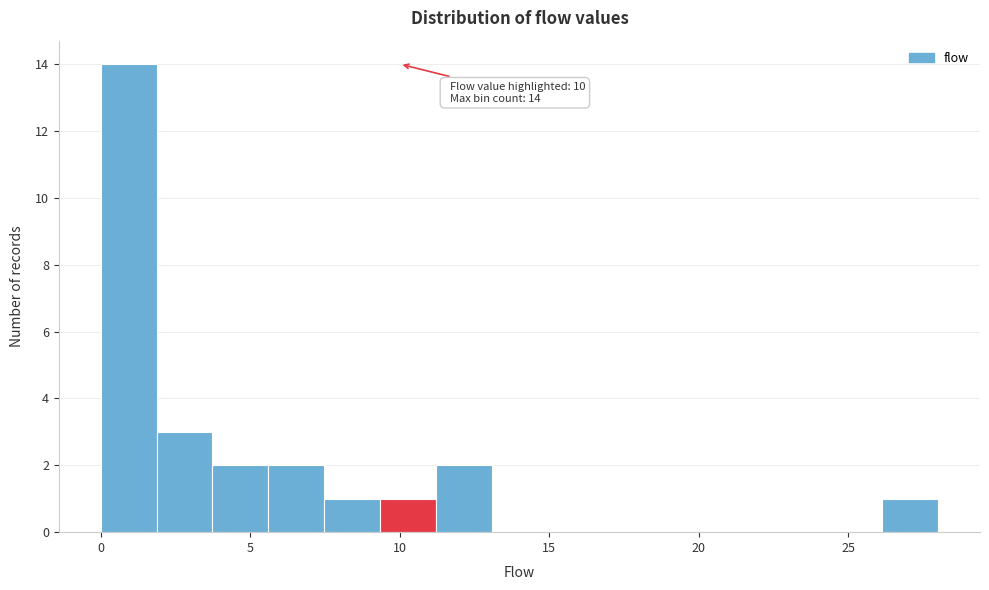

Read against the x-axis, roughly where is the centre of the tallest bar?

1.0